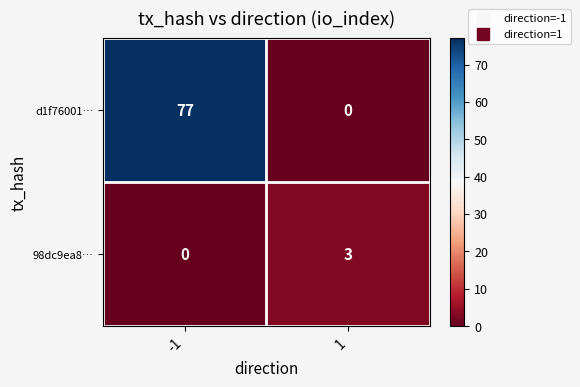

What value does the 98dc9ea8… series have at 1?

3